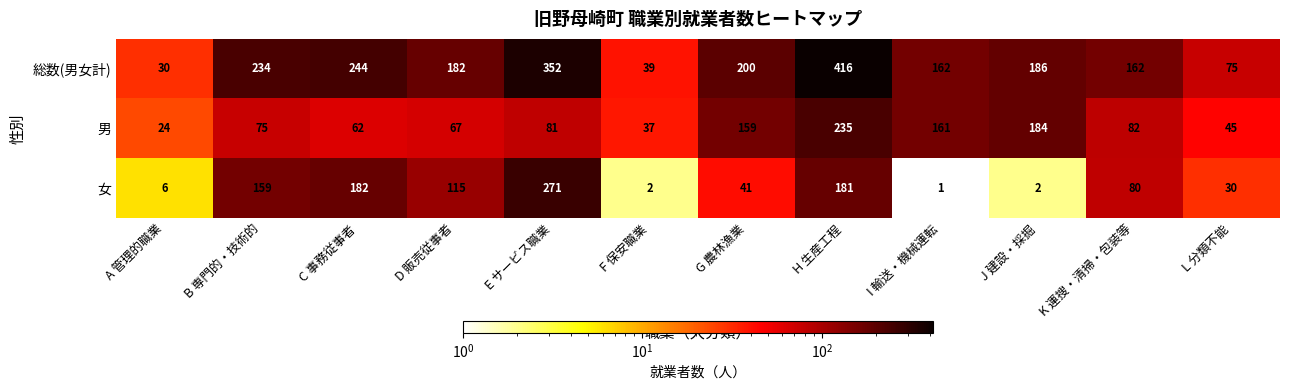

Which series has the widest spread of values?

総数(男女計)